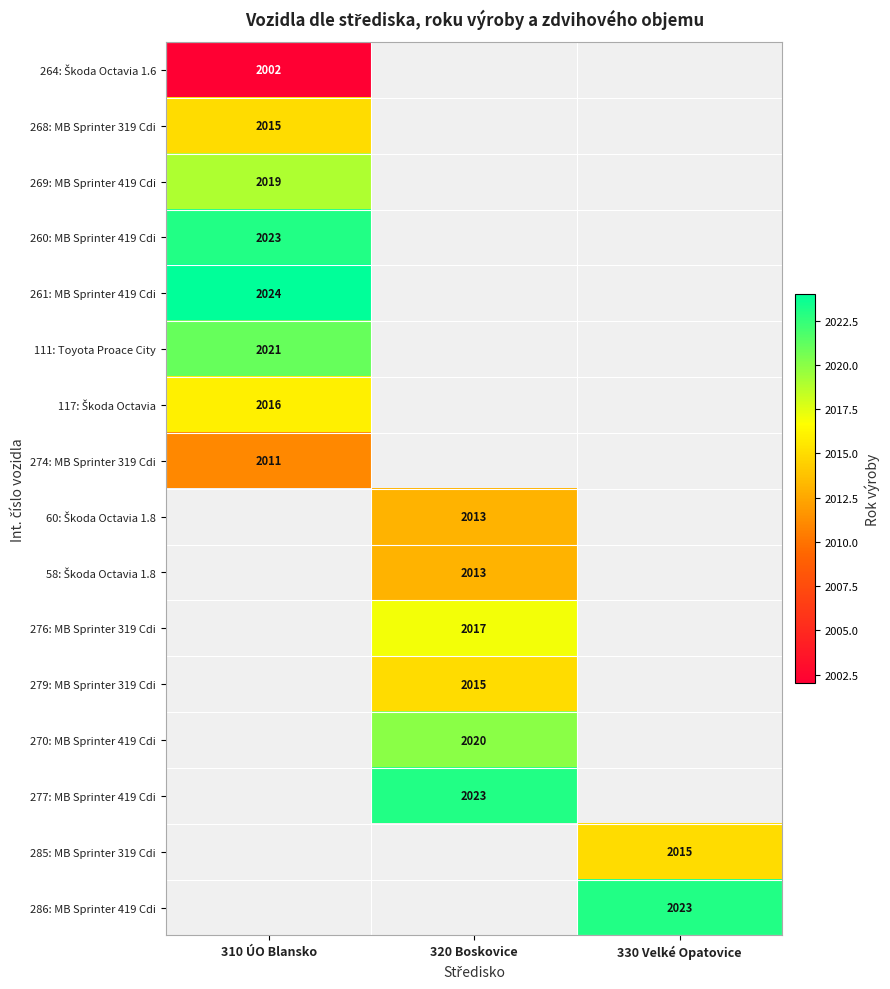

The 285: MB Sprinter 319 Cdi series shows 2015 at 330 Velké Opatovice. True or false?

True